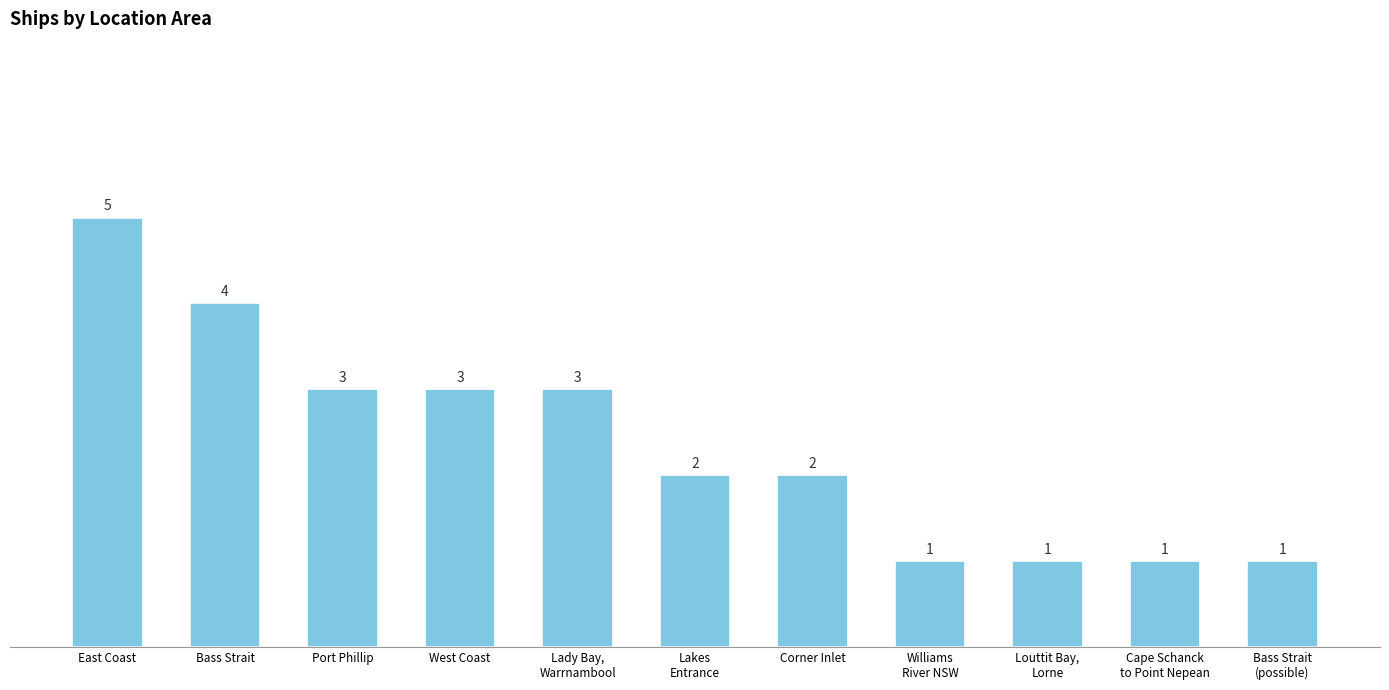

Which has a higher value, Bass Strait or Williams
River NSW?

Bass Strait